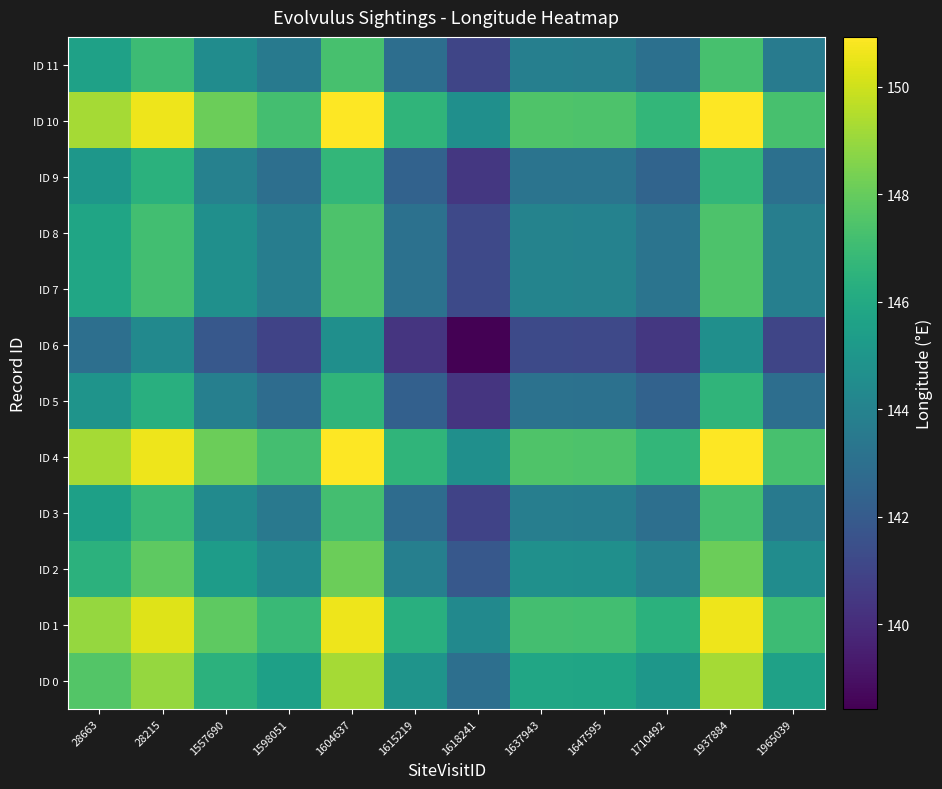

How many distinct data groups are displayed?

12